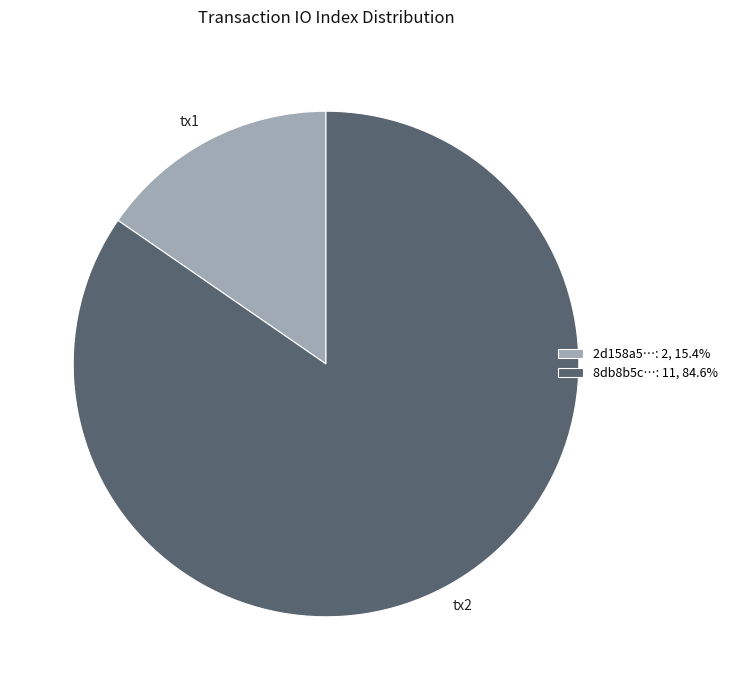

Do 8db8b5c…: 11, 84.6% and 2d158a5…: 2, 15.4% together represent more than half of the pie?

Yes